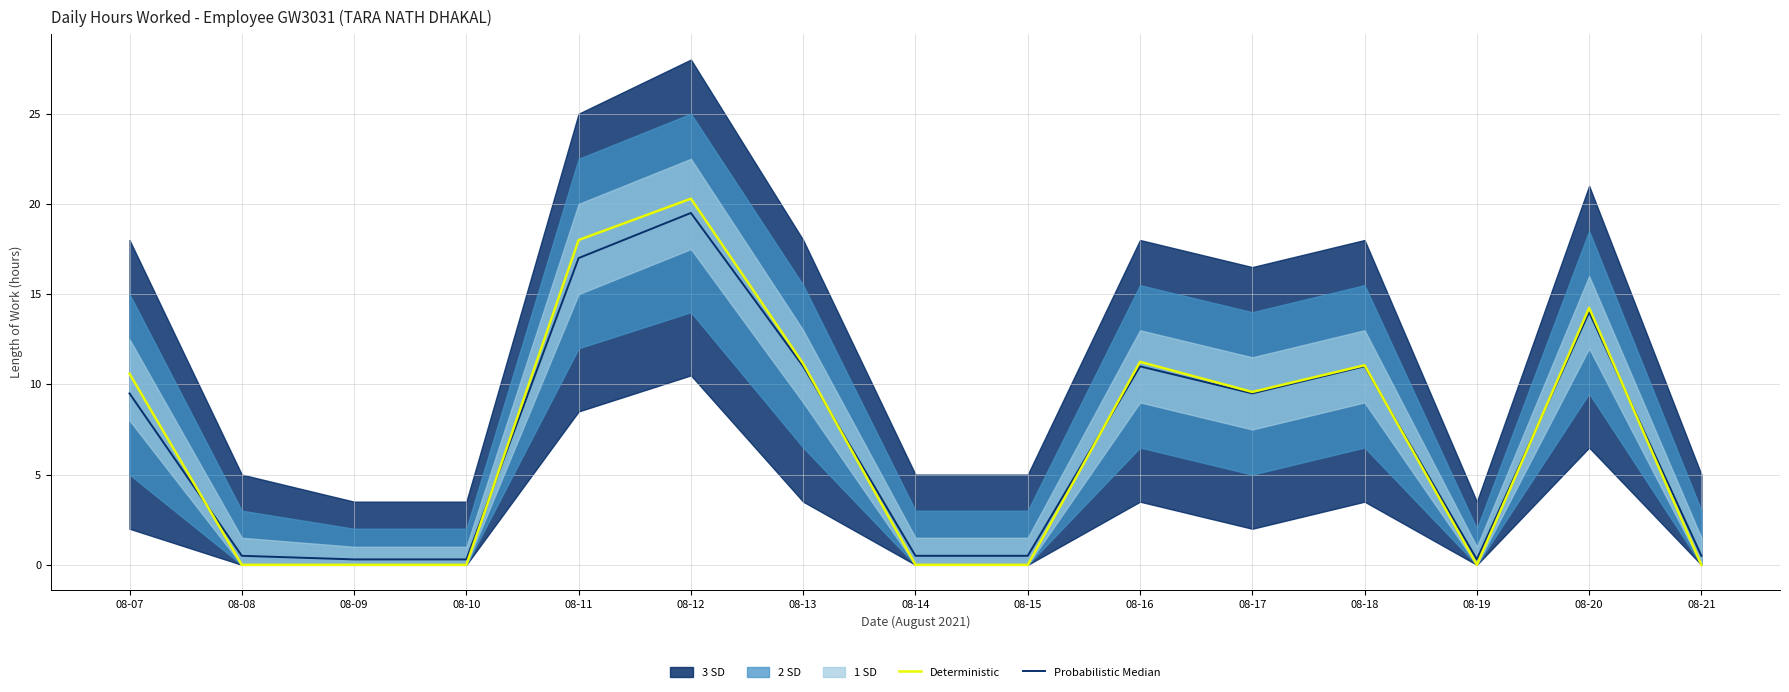

True or false: Deterministic has a value of 6.6 at 08-15.

False